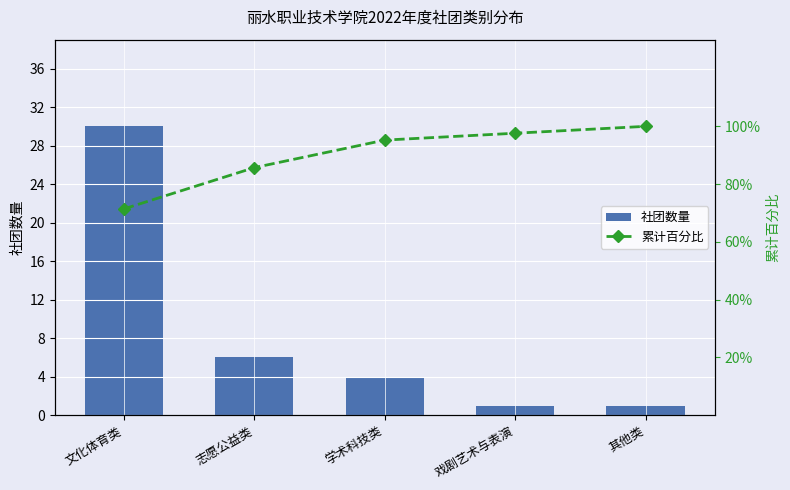

How many categories are shown in the chart?

5